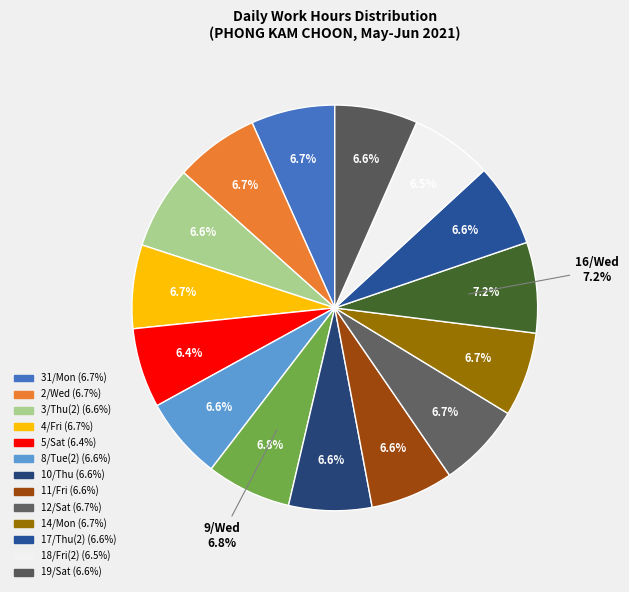

To the nearest percent, what percentage of the pie is 4/Fri?

7%